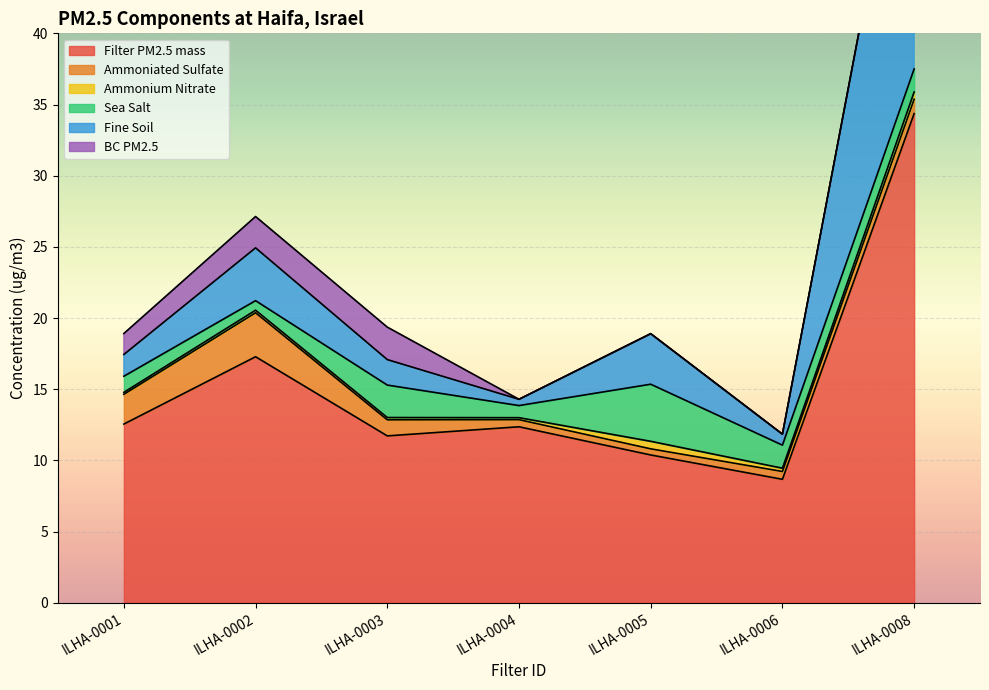

What is the difference between the highest and lowest values at ILHA-0001?

12.4